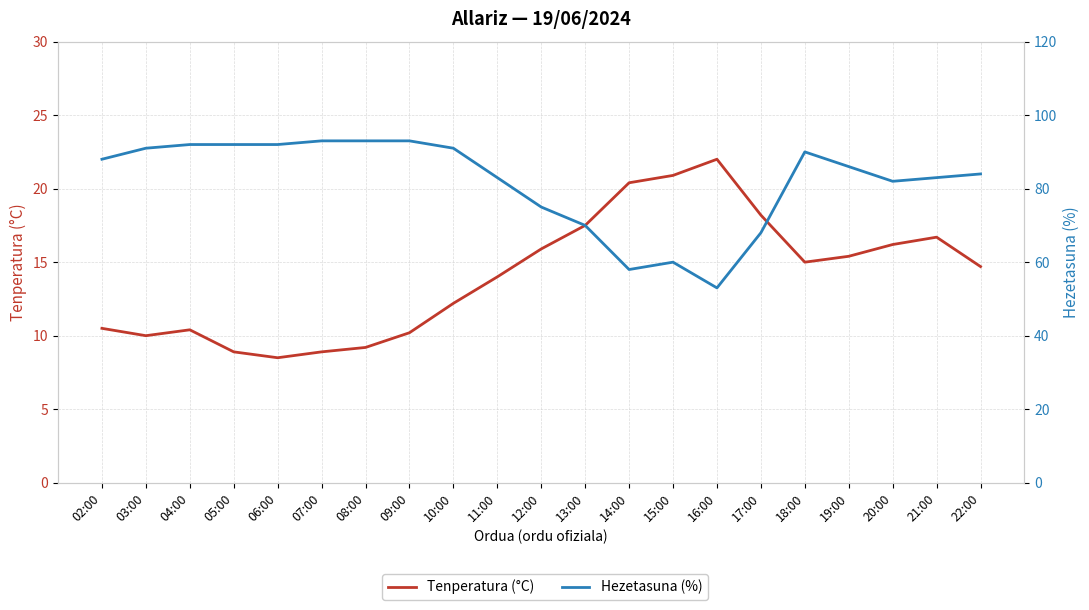

Between 05:00 and 08:00, which series saw the biggest shift?

Hezetasuna (%)